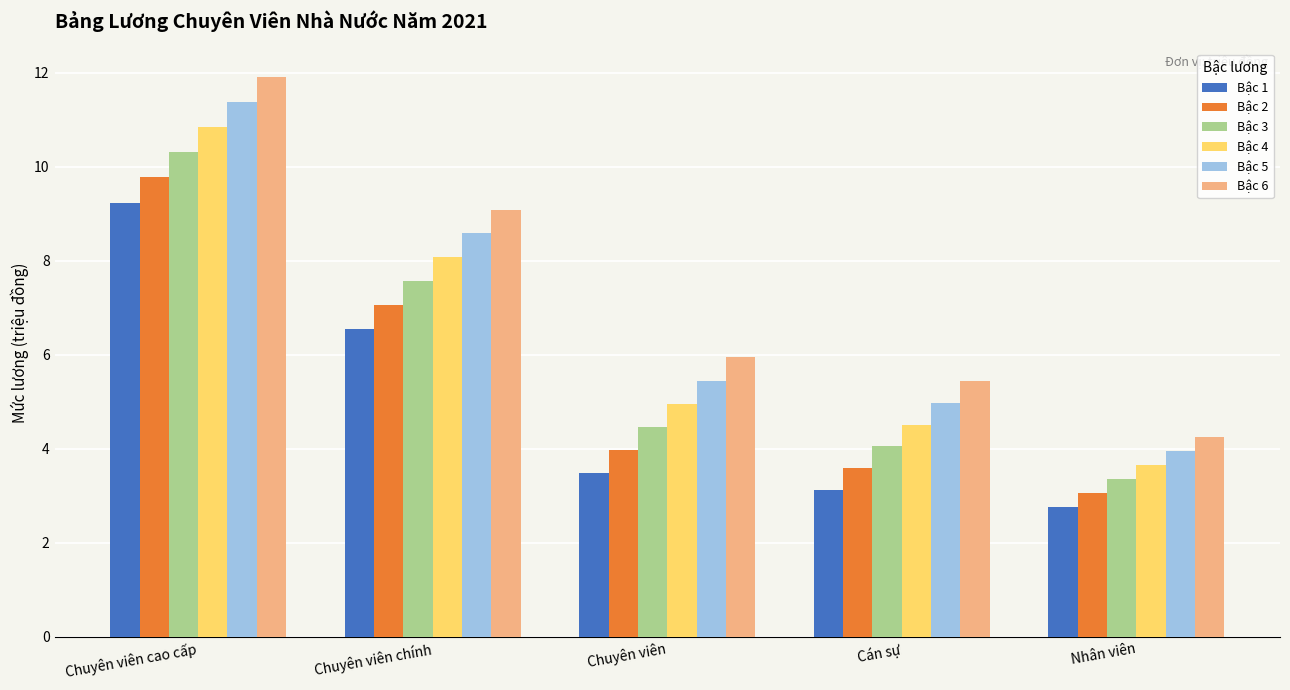

True or false: Bậc 3 has a value of 5.4 at Cán sự.

False